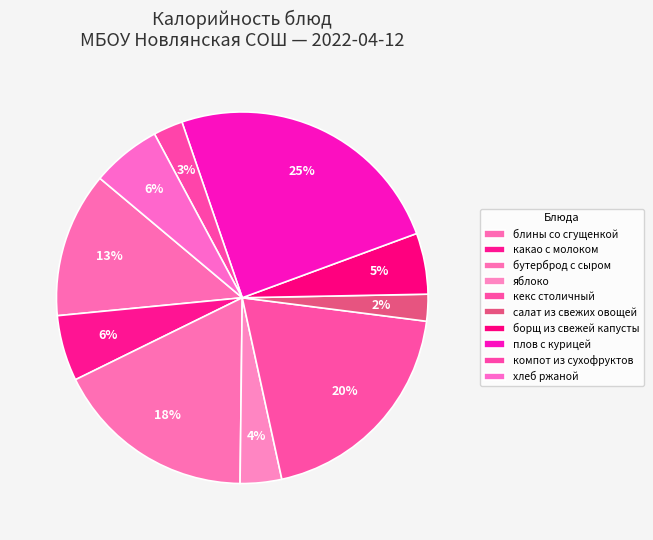

Which has a higher value, какао с молоком or бутерброд с сыром?

бутерброд с сыром